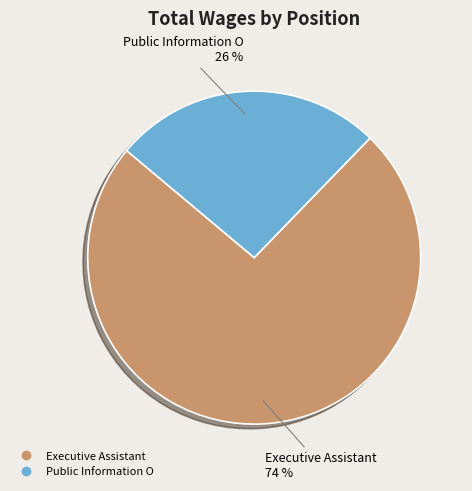

To the nearest percent, what portion does Executive Assistant represent?

74%